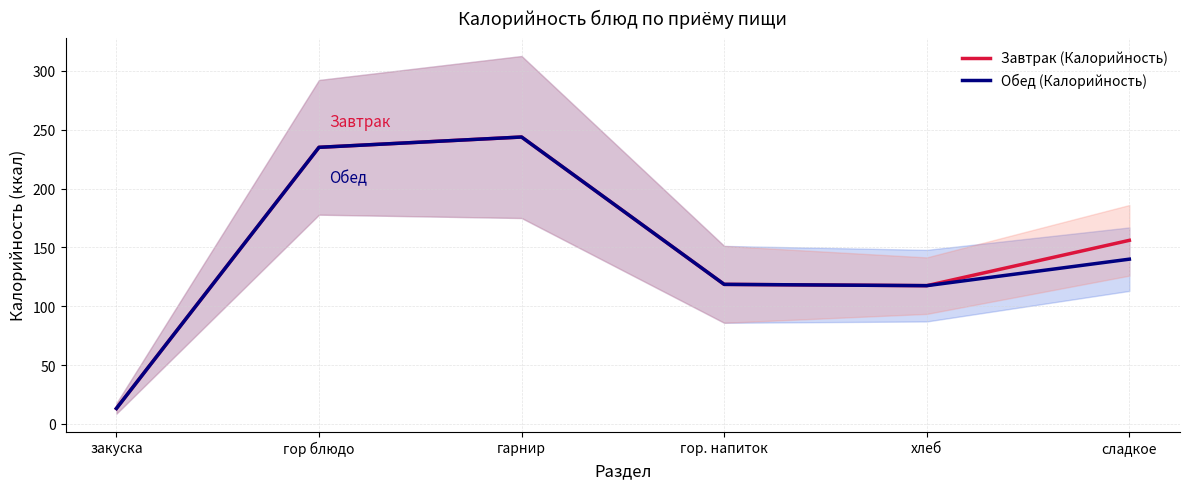

Read the Завтрак (Калорийность) value at гор. напиток.

118.6